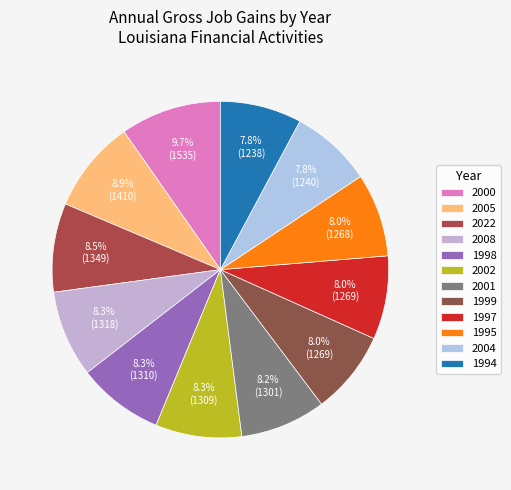

Does any single category account for the majority?

No